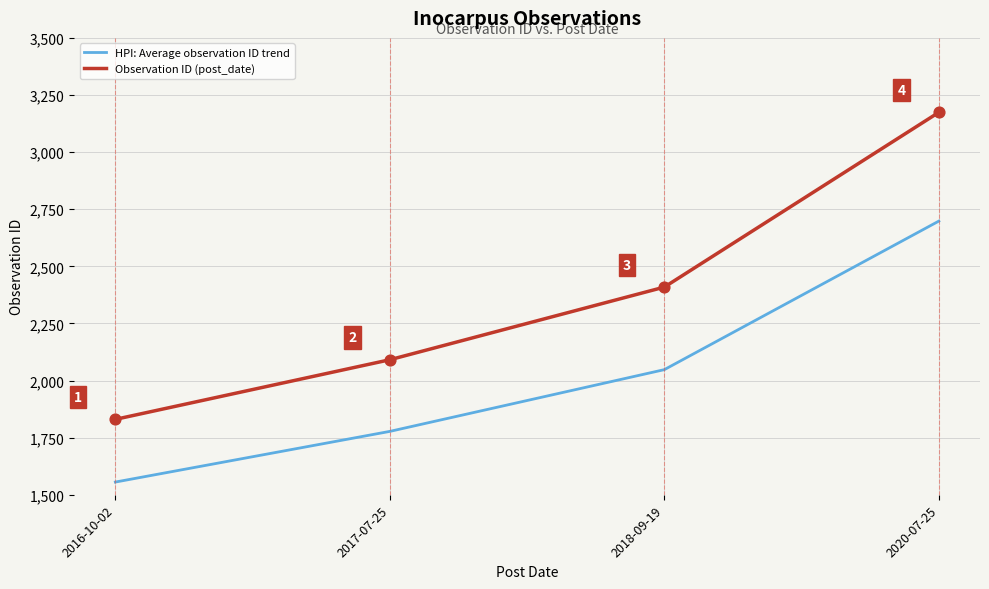

Between 2016-10-02 and 2018-09-19, which series saw the biggest shift?

Observation ID (post_date)